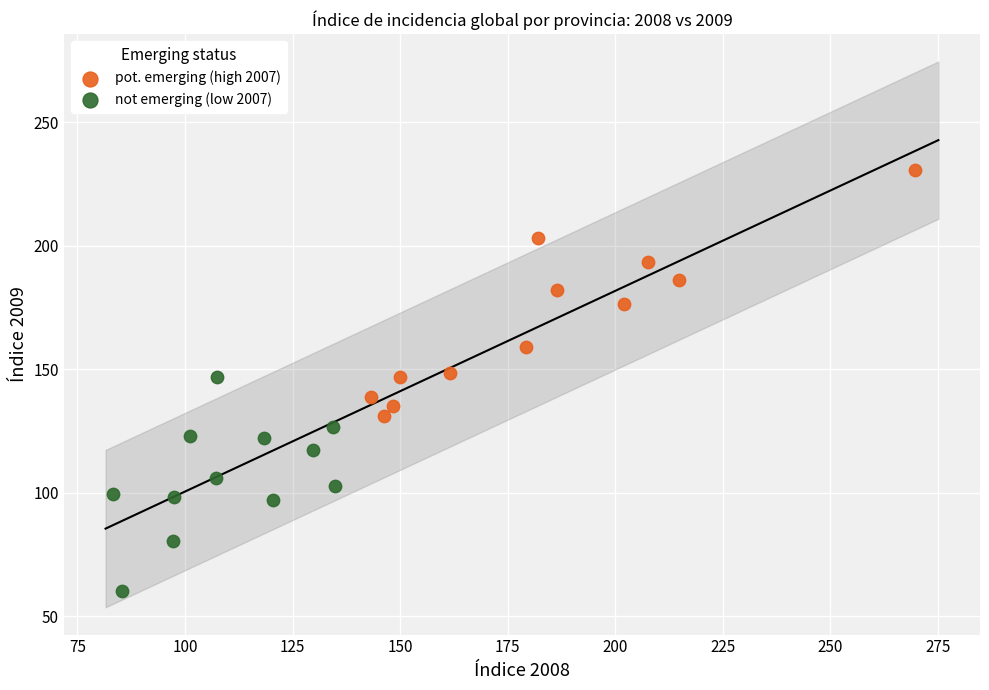

What are all the series names shown in the legend?

pot. emerging (high 2007), not emerging (low 2007)